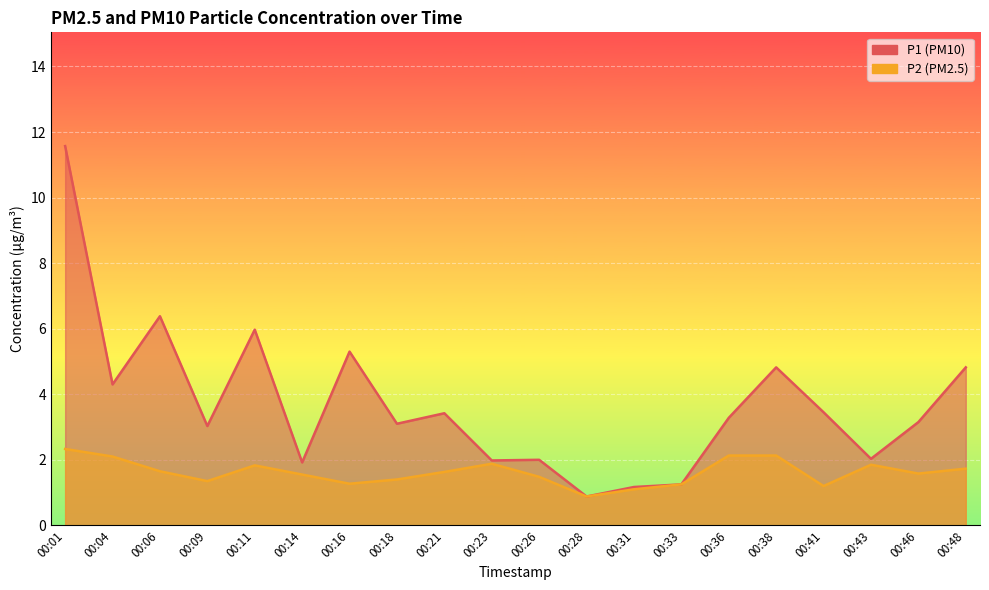

Which has a higher value, 00:26 or 00:16?

00:16